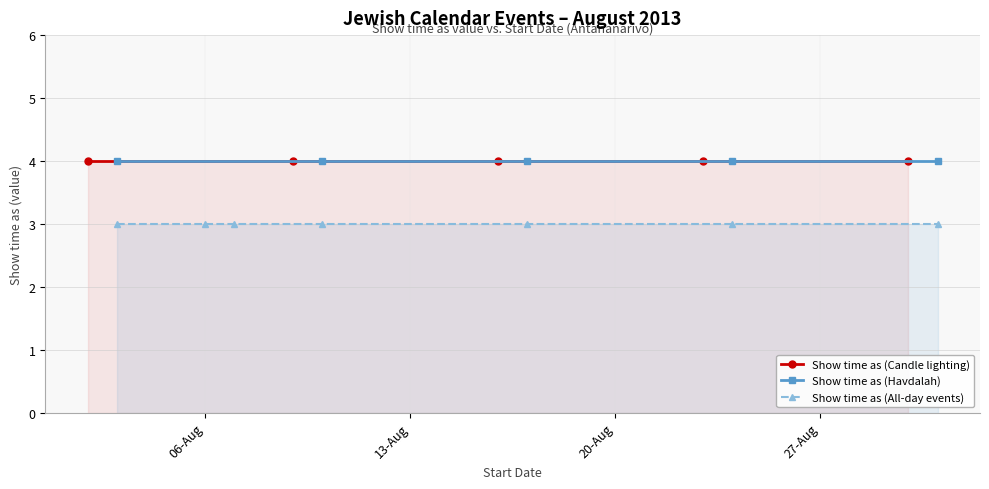

True or false: Show time as (Candle lighting) has more than 1 interior local peaks.

False